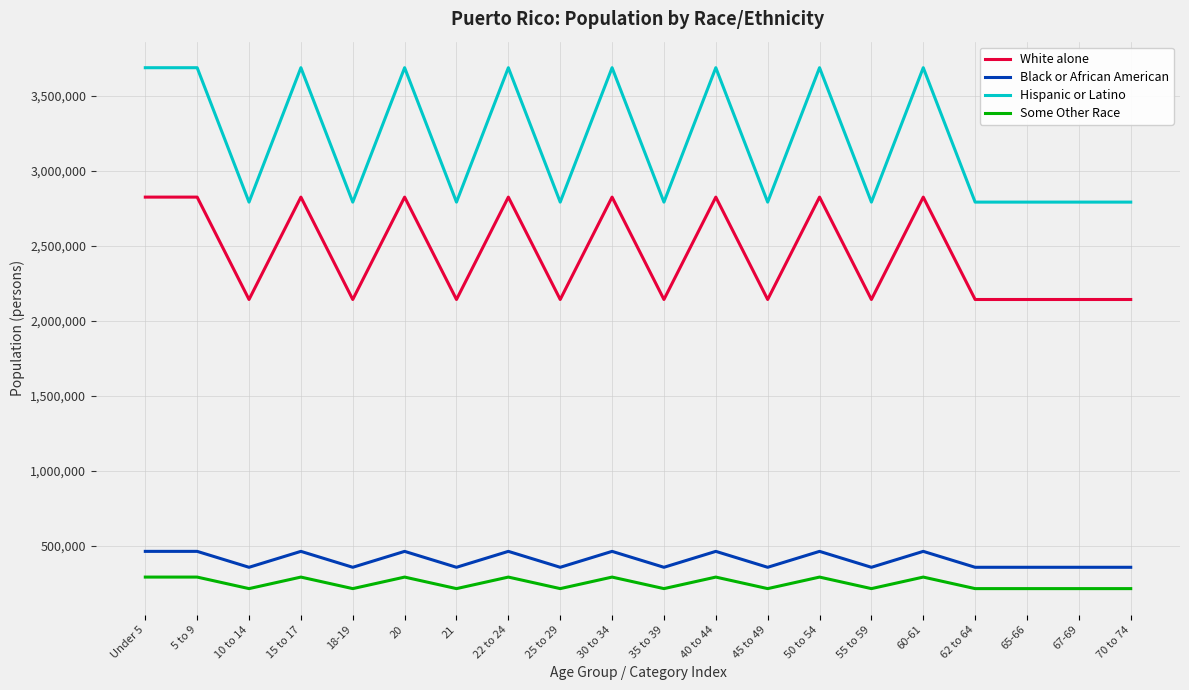

Which series has the widest spread of values?

Hispanic or Latino